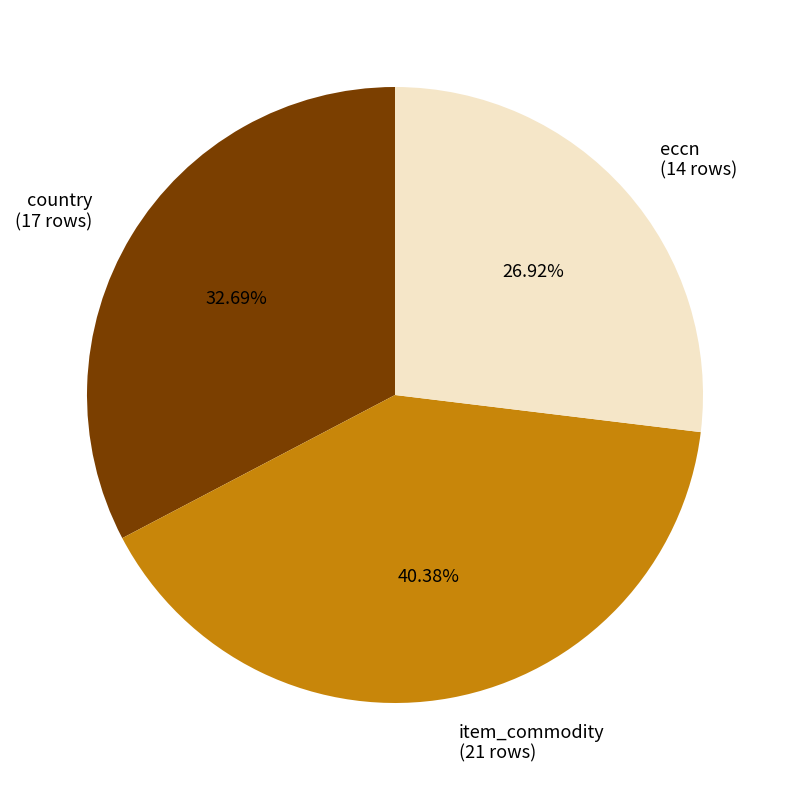

Count the number of slices in the pie.

3